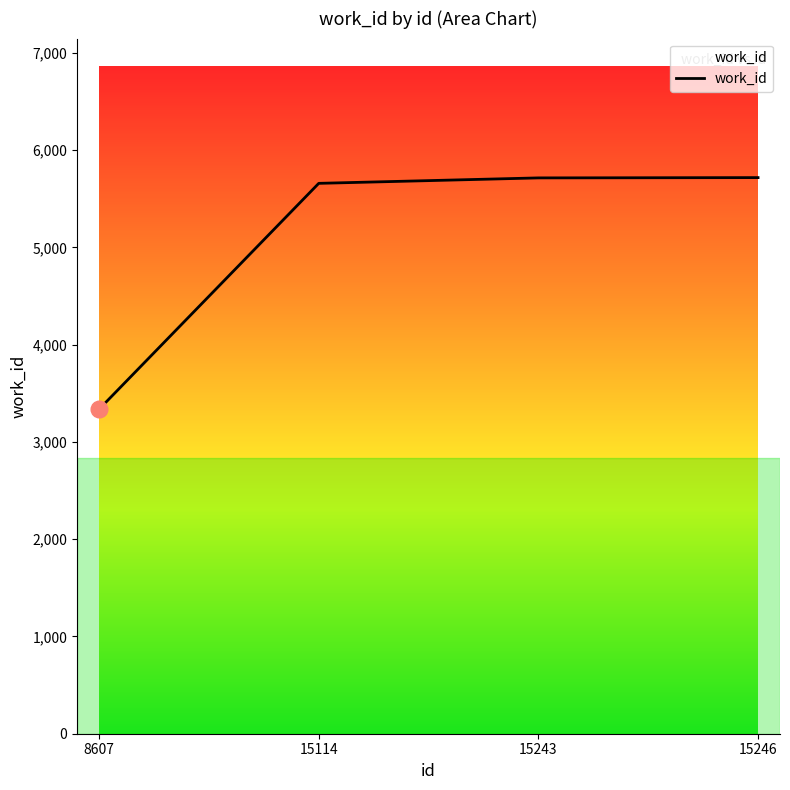

What is the ratio of the value at 15114 to the value at 15243?

1.0